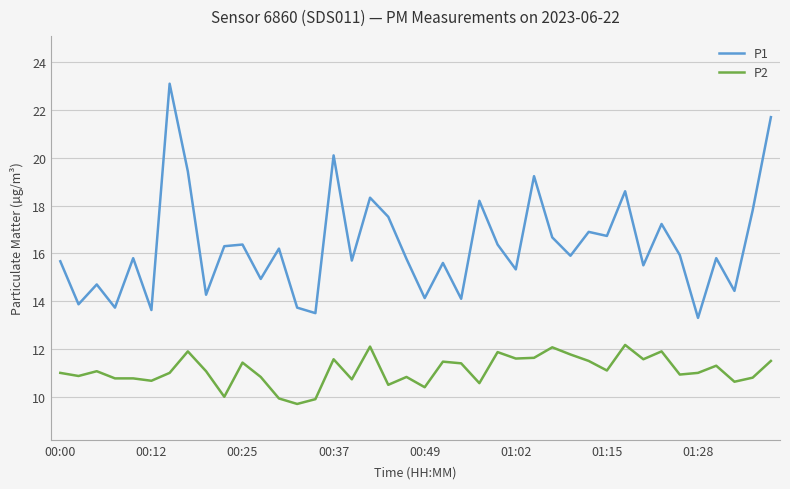

True or false: P2 and P1 intersect in this chart.

False